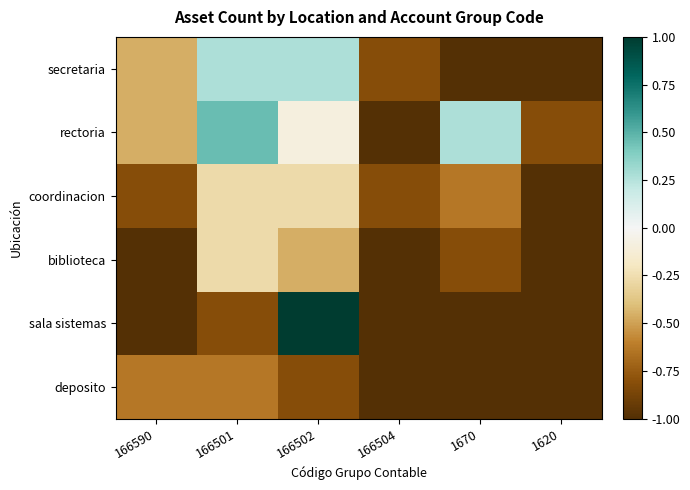

At 166504, list the series in order from smallest to largest.

rectoria, biblioteca, sala sistemas, deposito, secretaria, coordinacion